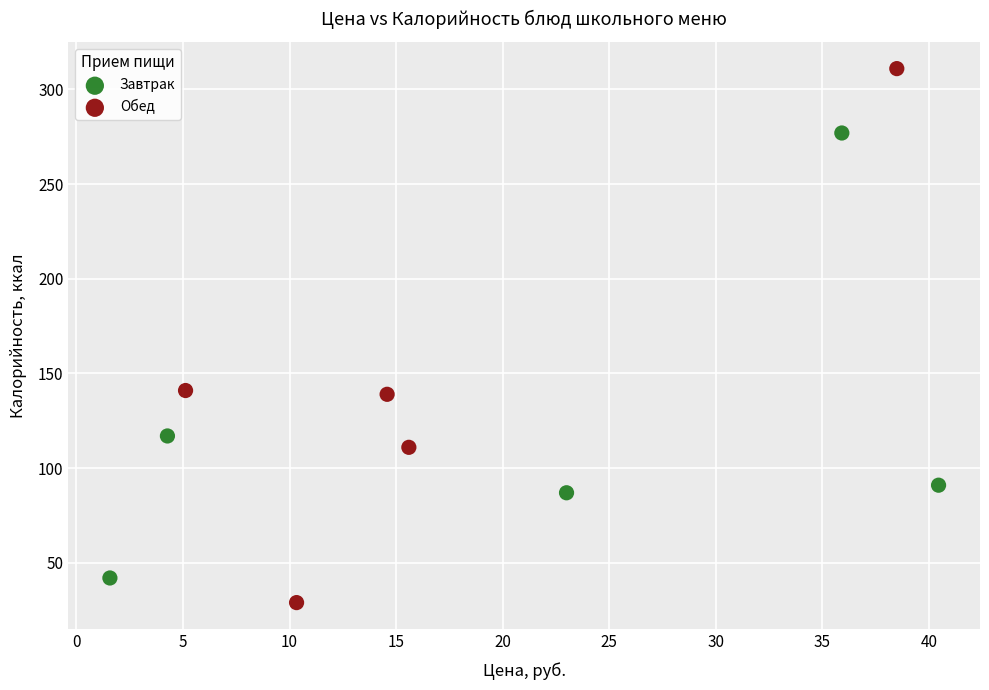

What are all the series names shown in the legend?

Завтрак, Обед